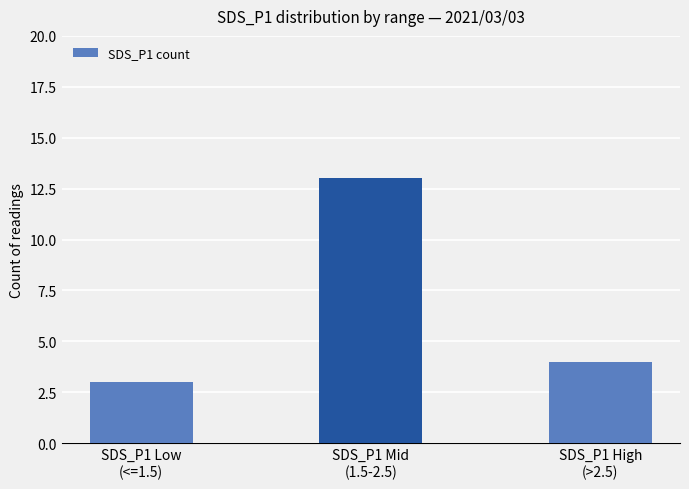

Rank the categories by value from highest to lowest.

SDS_P1 Mid
(1.5-2.5), SDS_P1 High
(>2.5), SDS_P1 Low
(<=1.5)